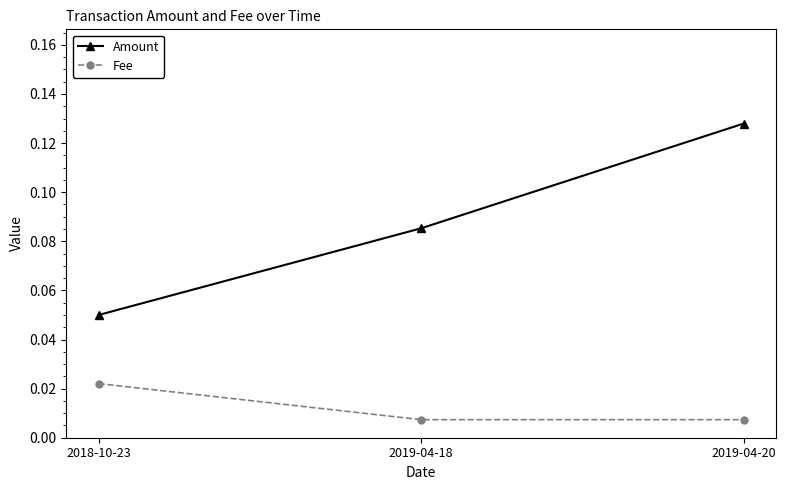

Which series has the largest range (max minus min)?

Amount